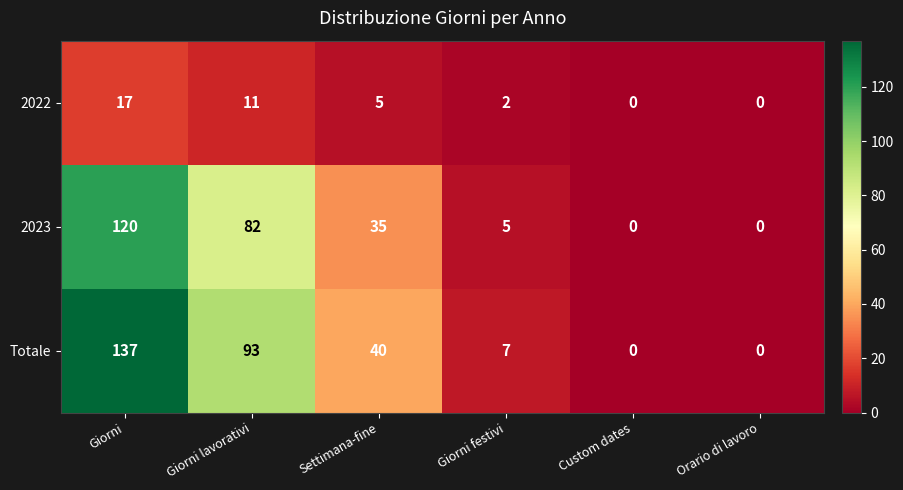

What is the total value across all series at Giorni lavorativi?

186